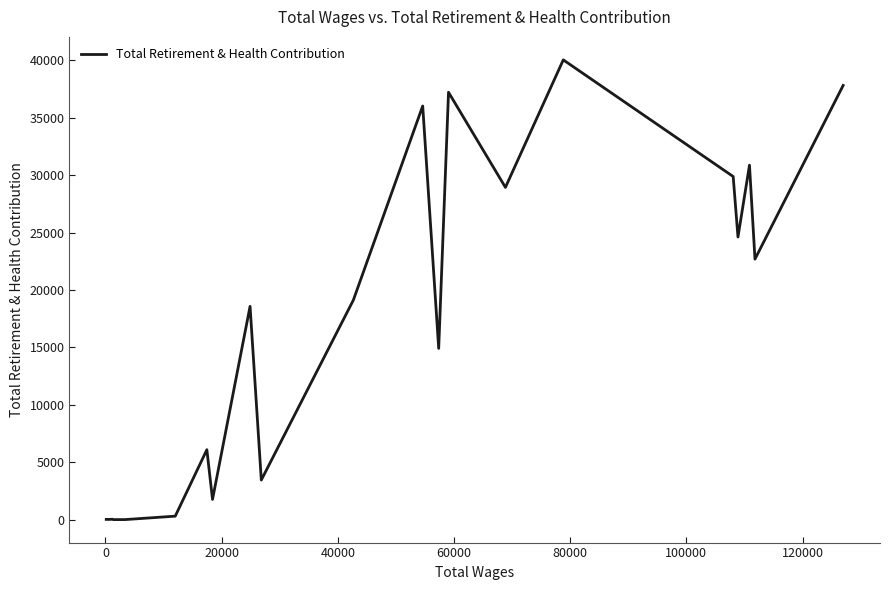

What is the difference between the maximum and minimum values?

40047